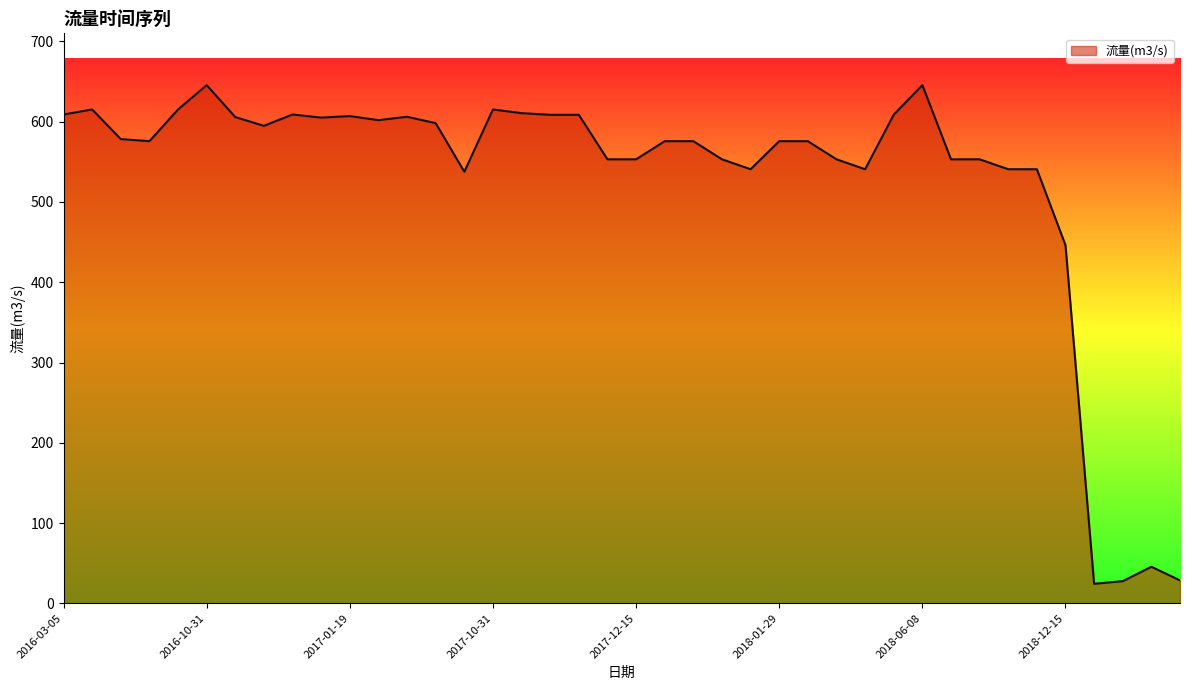

What is the smallest value displayed?

24.3